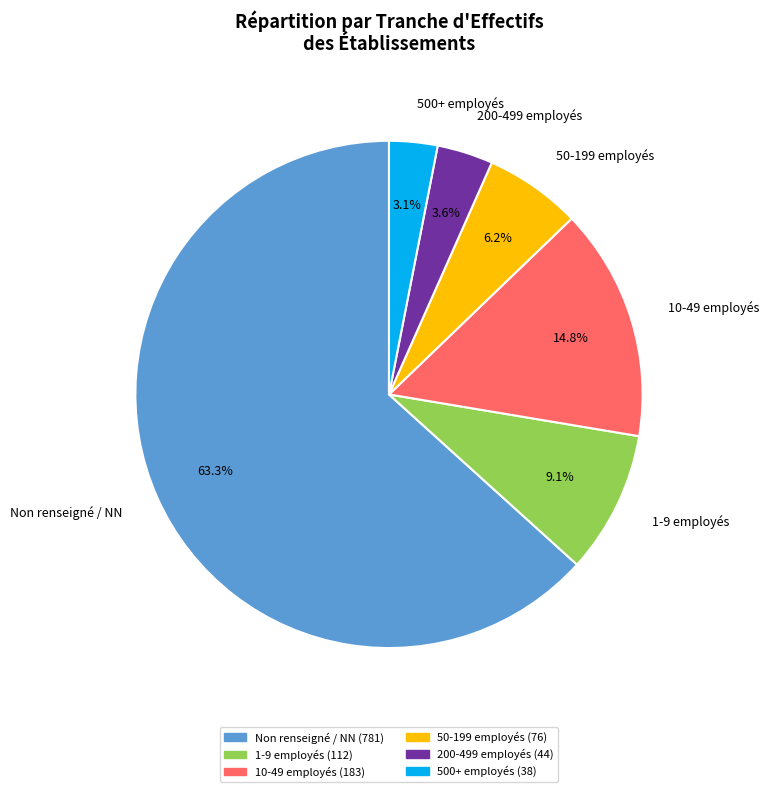

What is the largest slice in the pie chart?

Non renseigné / NN